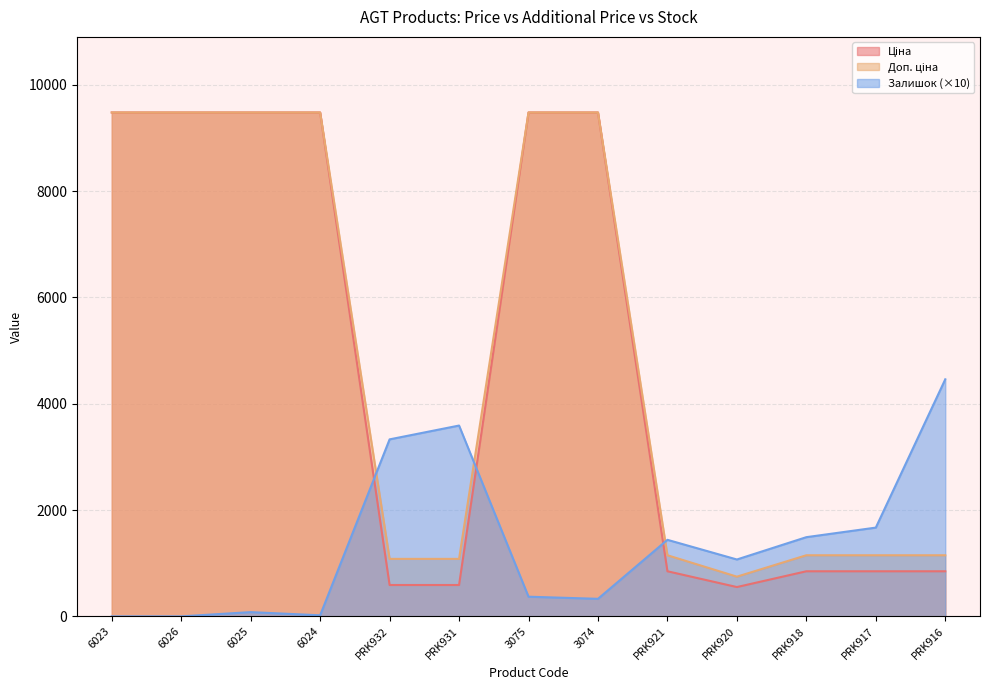

True or false: Ціна and Доп. ціна intersect in this chart.

False